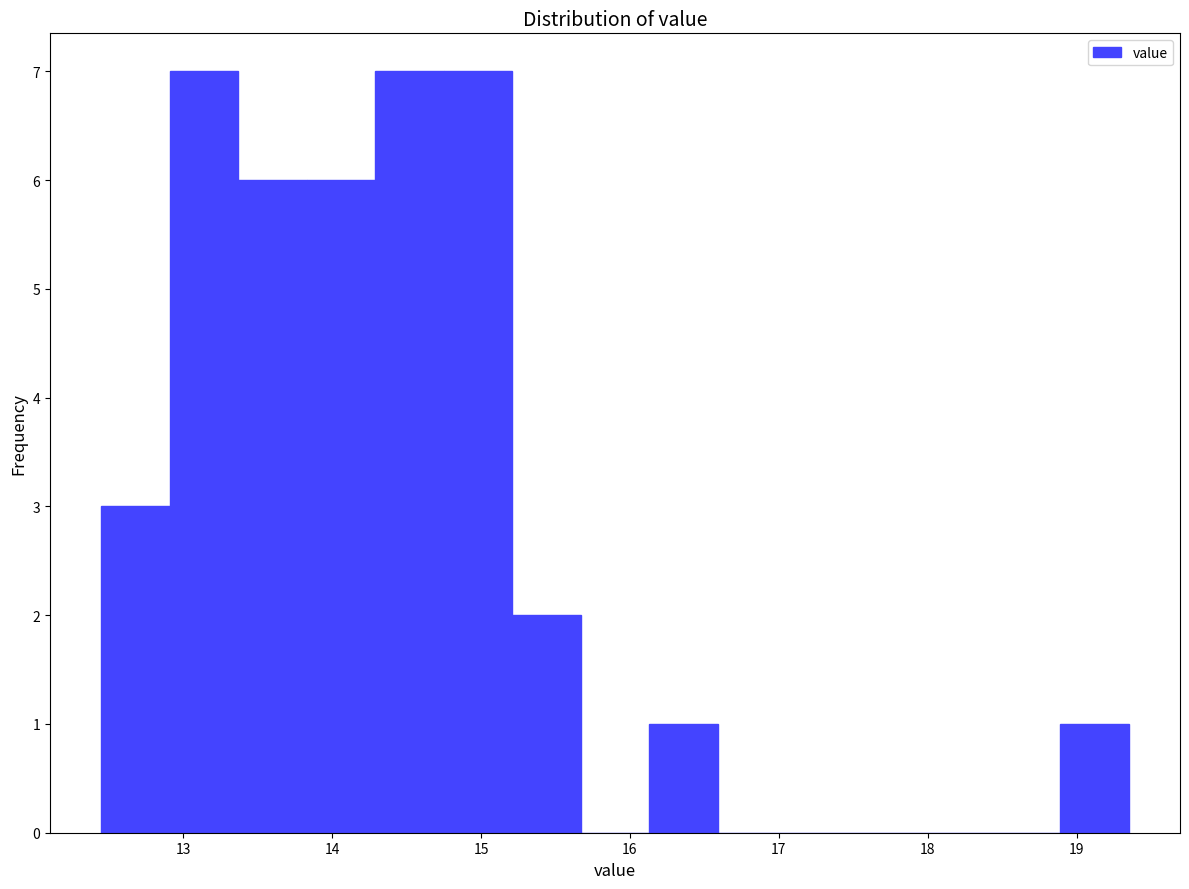

Reading left to right, transcribe this chart: for each bar, give the range it covers on the x-axis and its height. Neither the bar edges nor the heights are printed on the chart, so give them approximately, as read against the axes.

12.45 to 12.91: 3
12.91 to 13.37: 7
13.37 to 13.83: 6
13.83 to 14.29: 6
14.29 to 14.75: 7
14.75 to 15.21: 7
15.21 to 15.67: 2
15.67 to 16.13: 0
16.13 to 16.59: 1
16.59 to 17.05: 0
17.05 to 17.51: 0
17.51 to 17.97: 0
17.97 to 18.43: 0
18.43 to 18.89: 0
18.89 to 19.35: 1